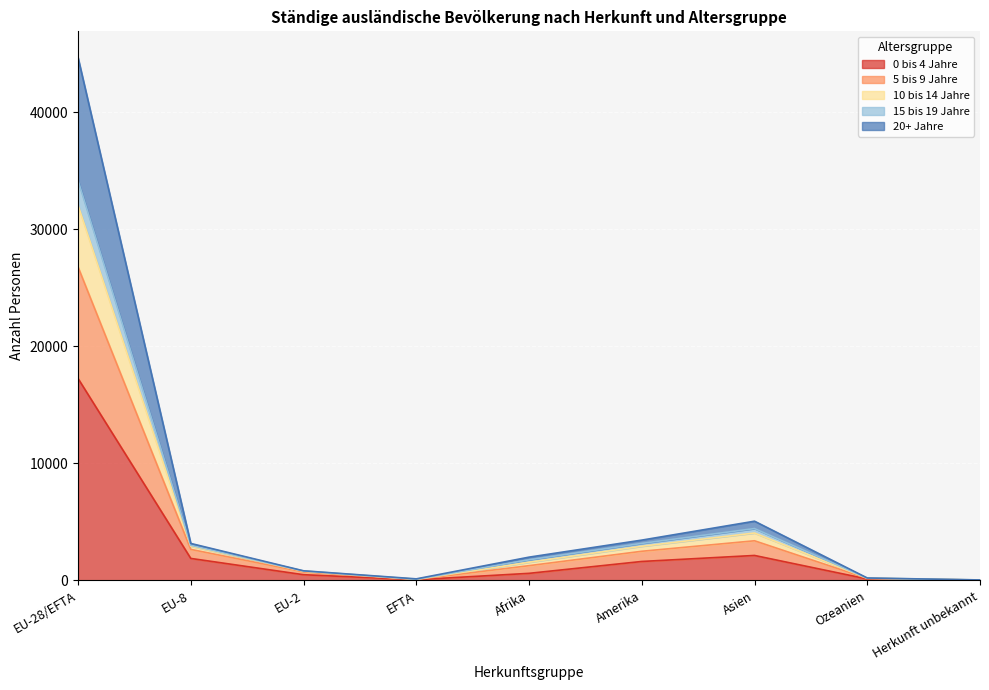

Between EU-8 and Amerika, which series saw the biggest shift?

10 bis 14 Jahre